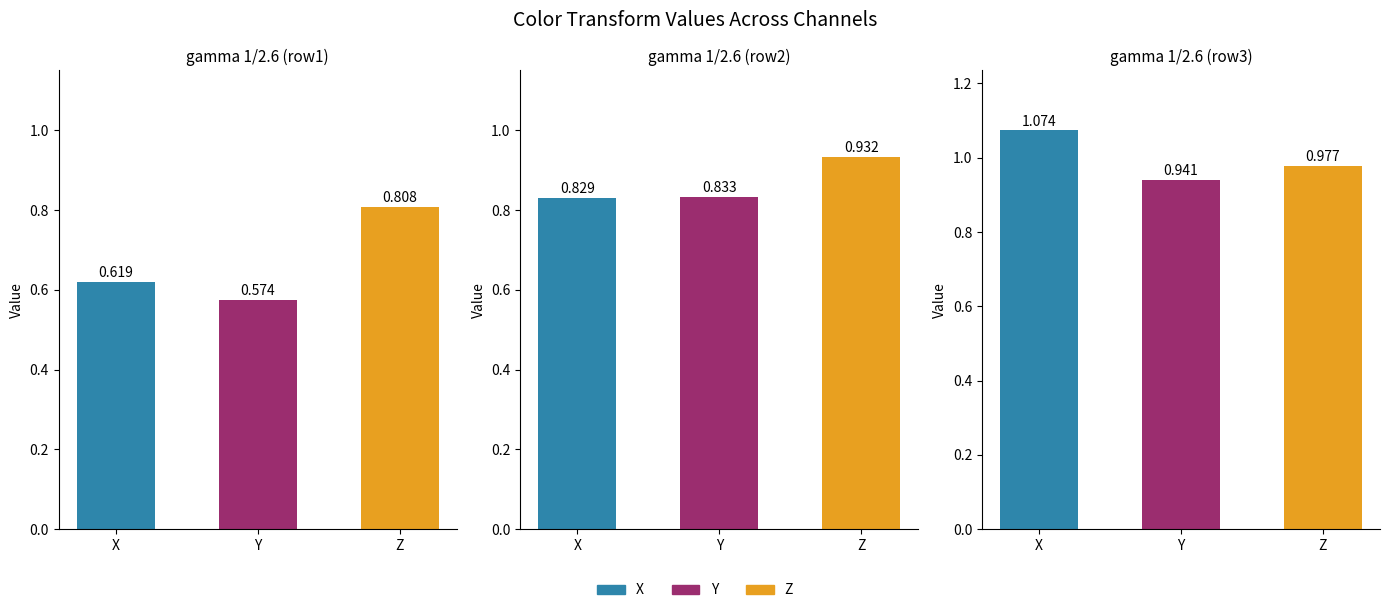

Which series has the widest spread of values?

X